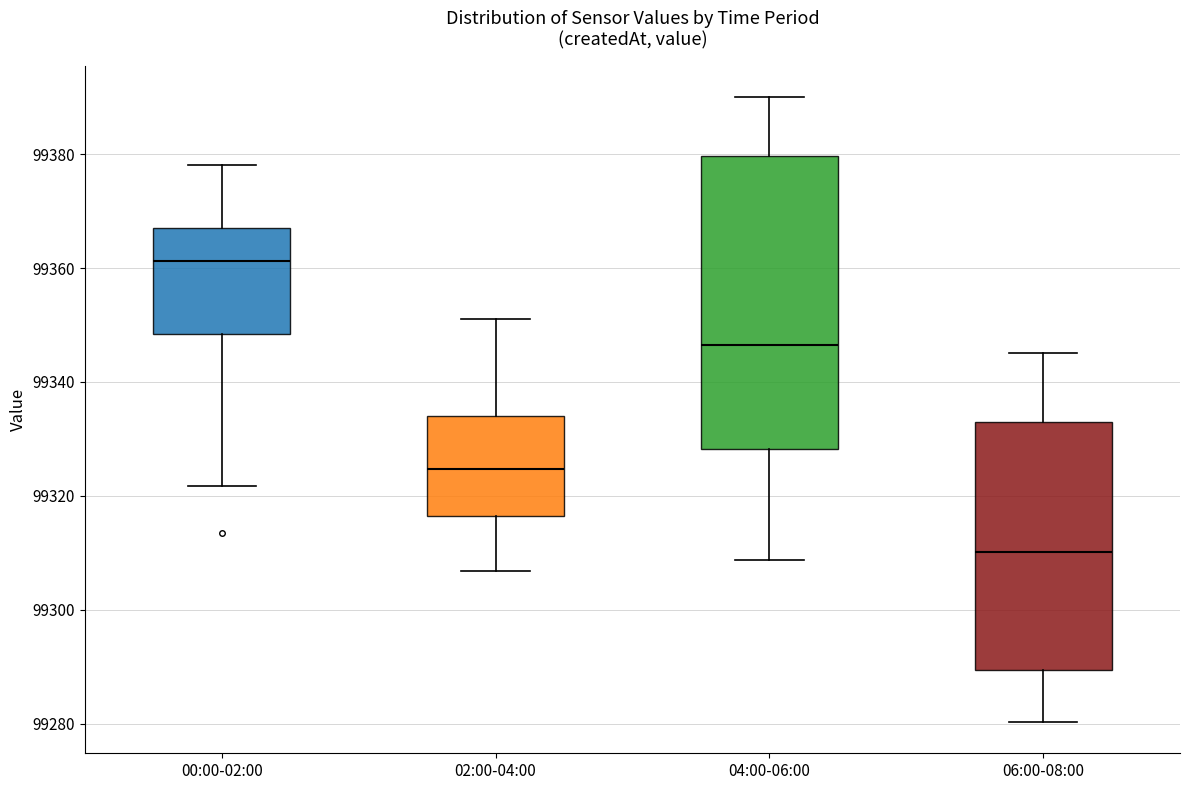

Where does the upper whisker of the box for 02:00-04:00 end on the y-axis? The values are not printed on the chart, so give them approximately, as read against the axis.

99352